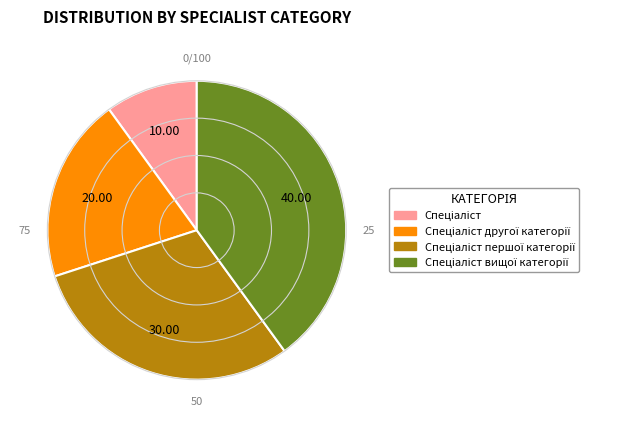

Is there a majority slice in this chart?

No